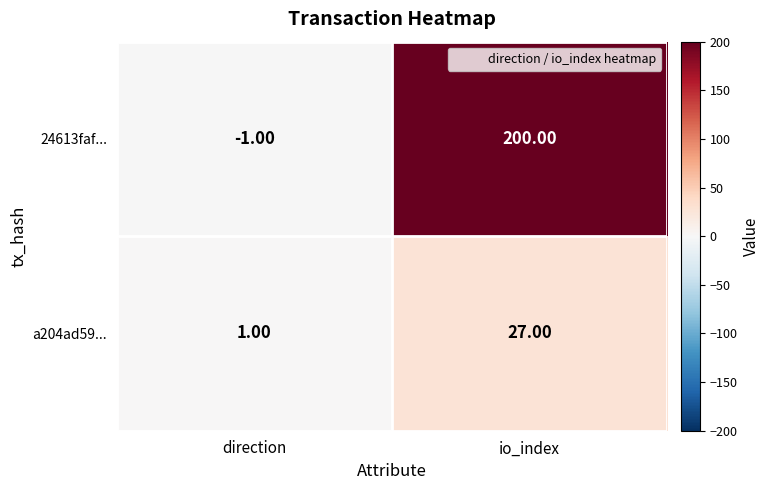

What is the difference between the highest and lowest values at direction?

2